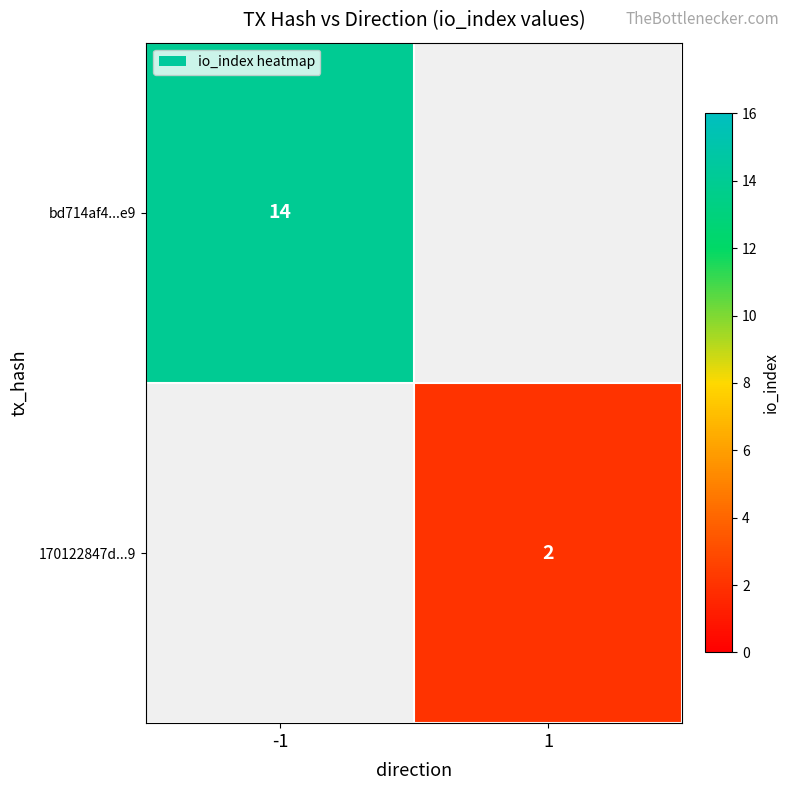

The value of bd714af4...e9 at -1 is 3. True or false?

False